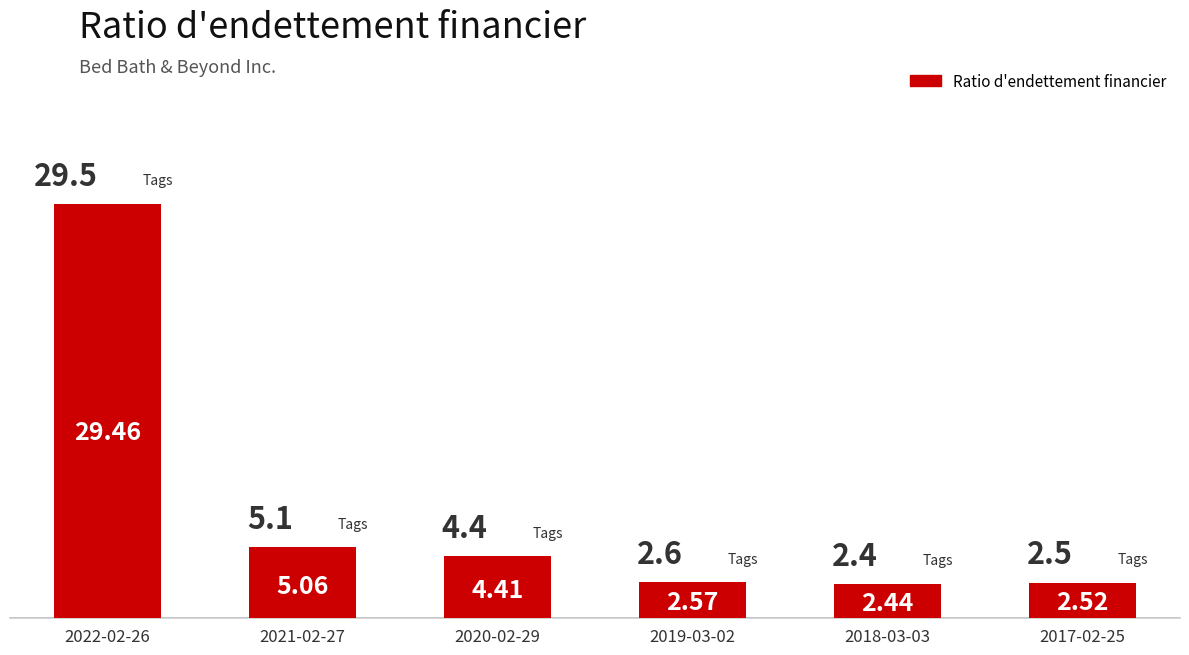

Where does the data first go above 4?

2022-02-26